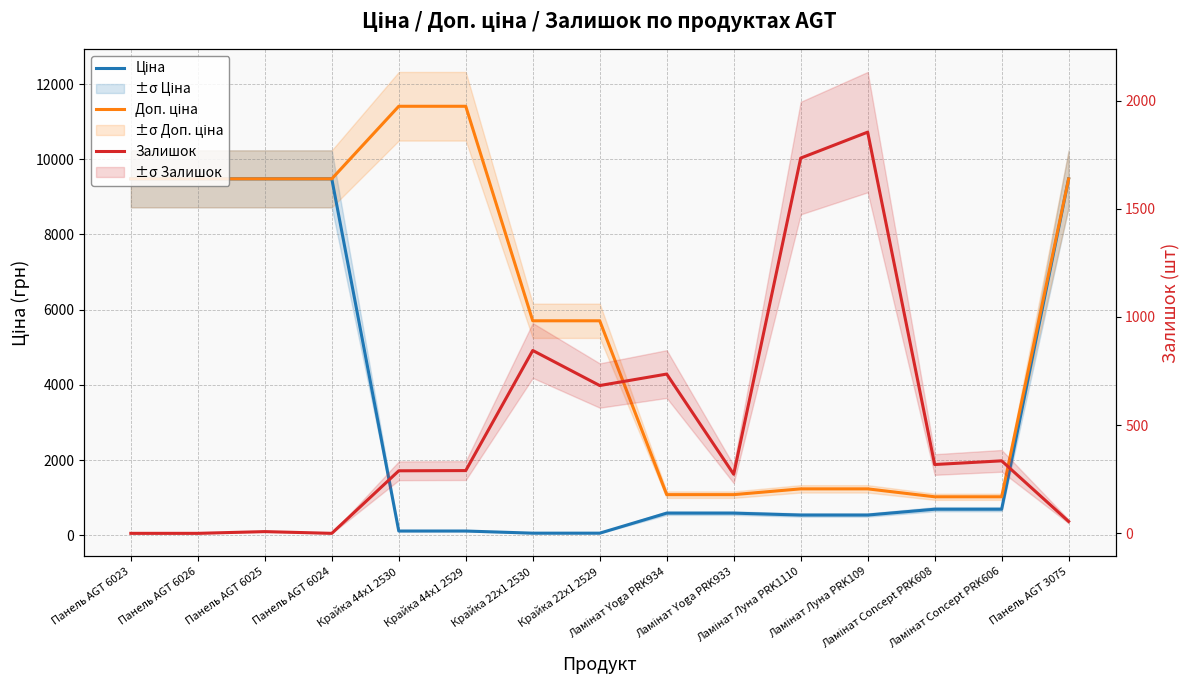

Between Крайка 22x1 2530 and Ламінат Yoga PRK933, which series saw the biggest shift?

Доп. ціна